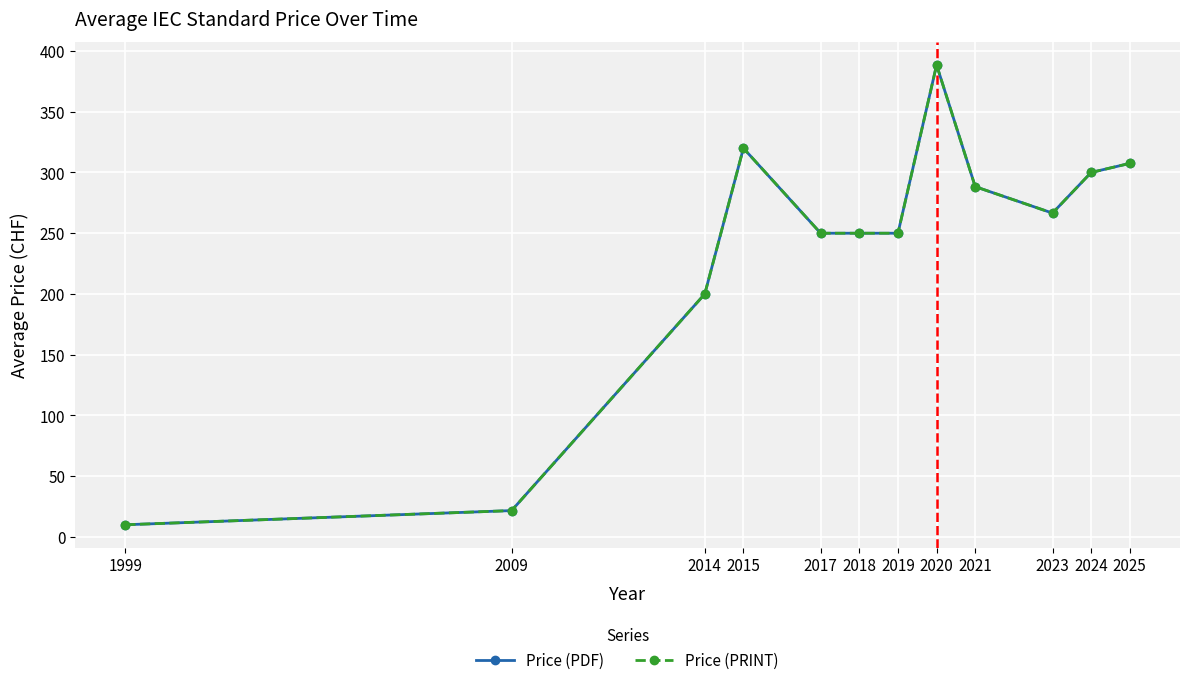

What is the sum of all Price (PRINT) values?

2852.6